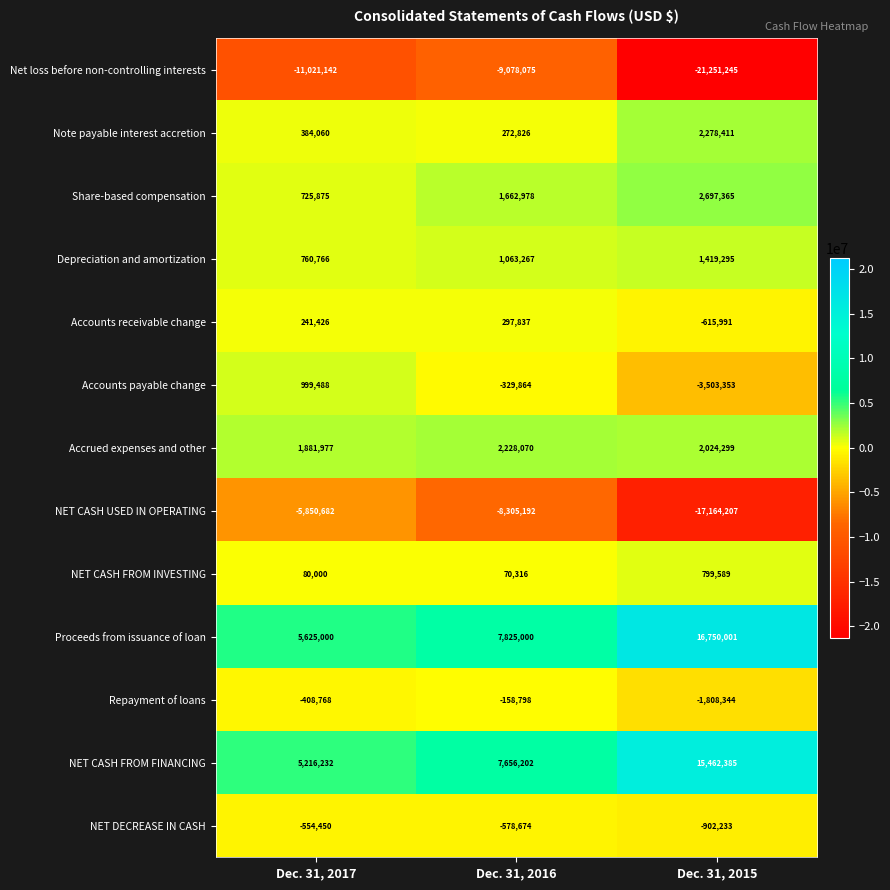

What is the difference between the highest and lowest values at Dec. 31, 2016?

16903075